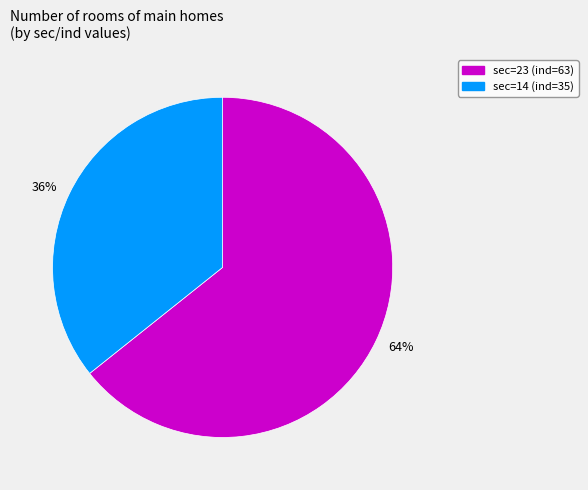

To the nearest percent, what is the average slice percentage?

50%